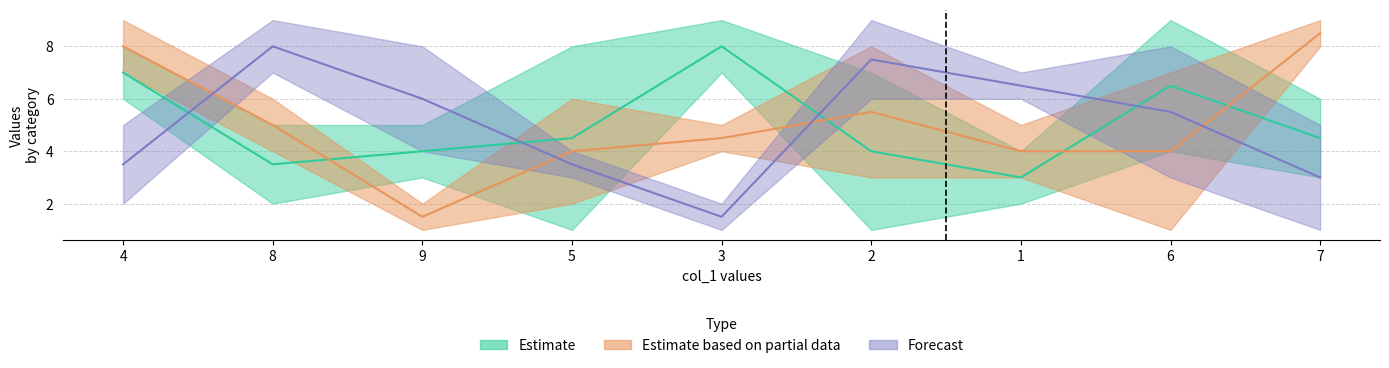

What position from the left is 7?

9